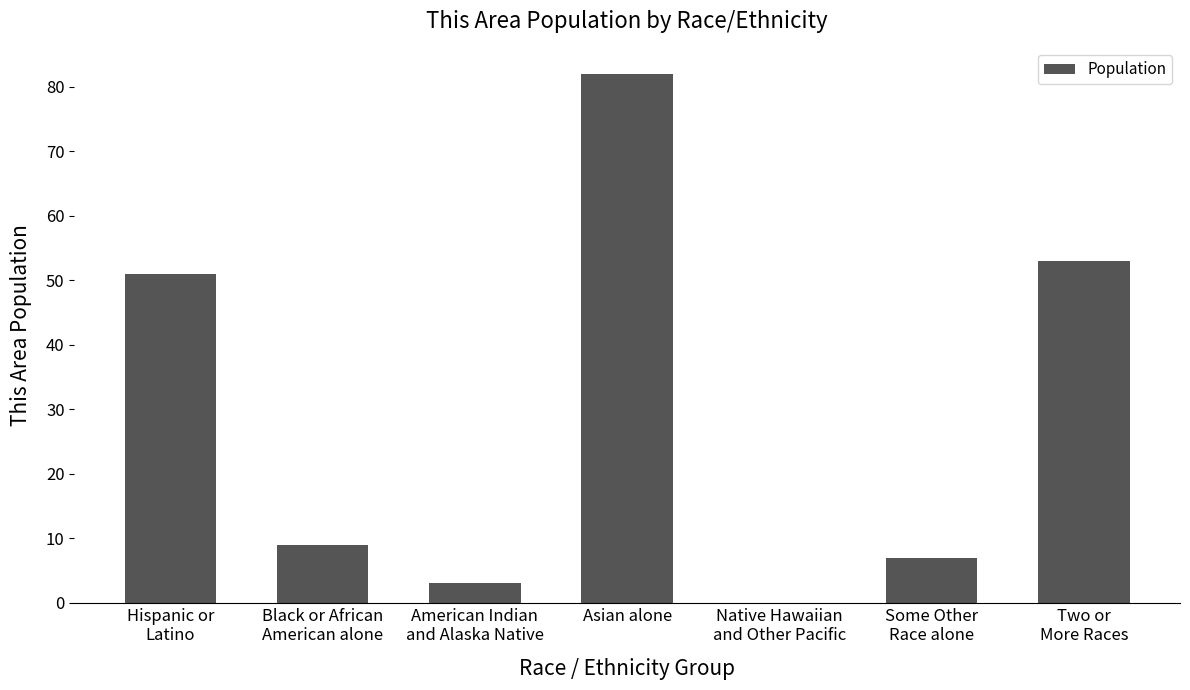

True or false: the data shows 82 at Asian alone.

True